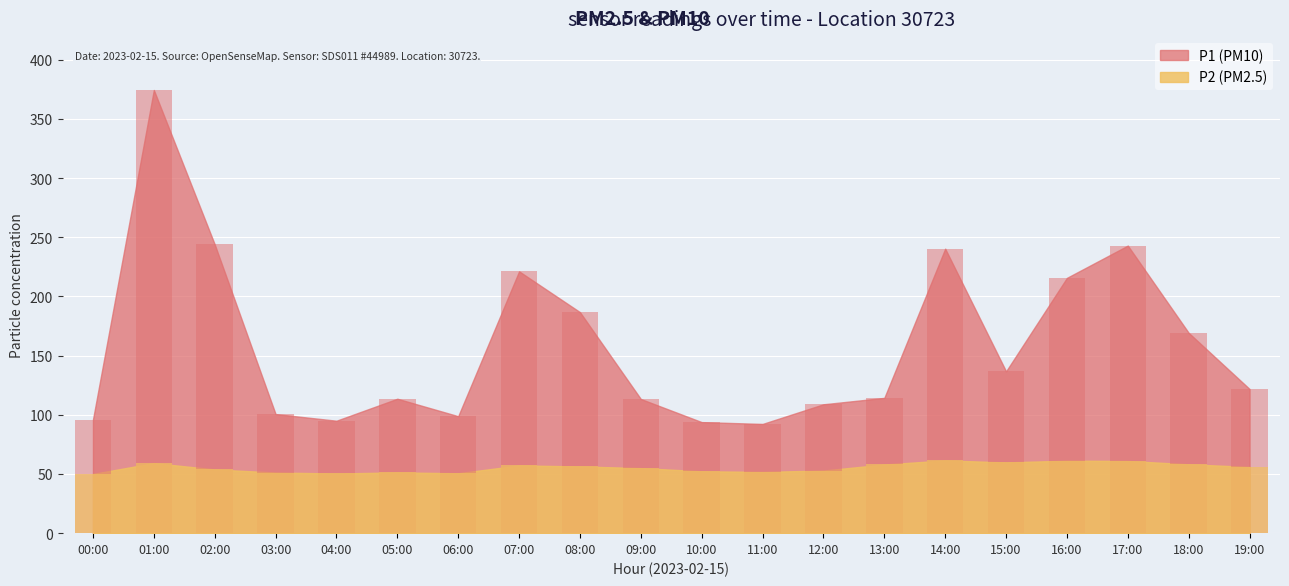

What is the highest value of the P2 series?

61.5